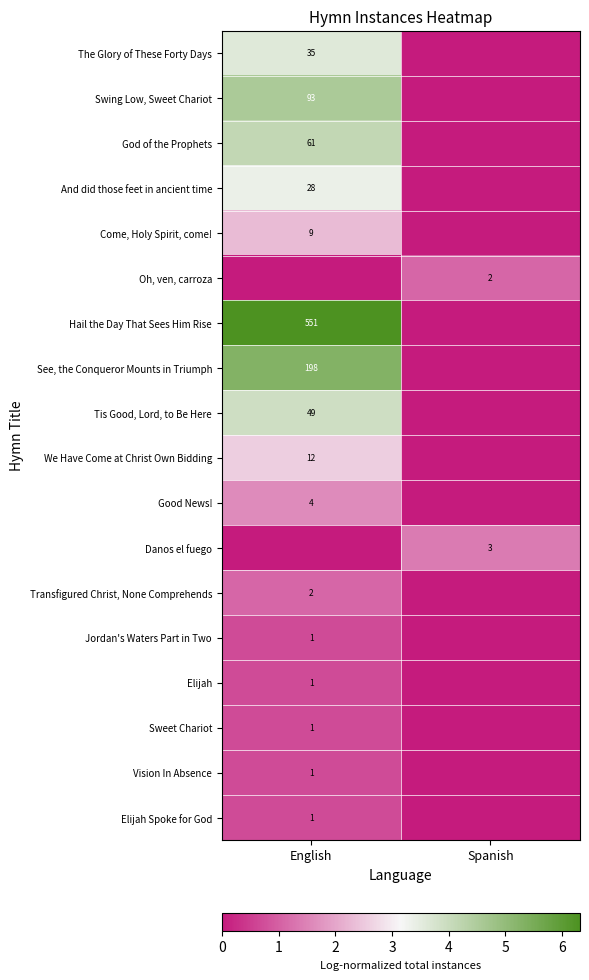

Is it true that Vision In Absence equals 1 at English?

True